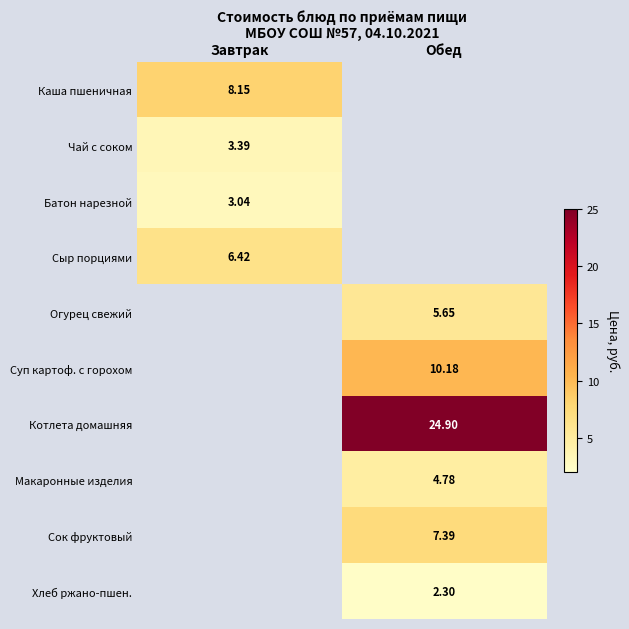

Is it true that Хлеб ржано-пшен. equals 2.3 at Обед?

True